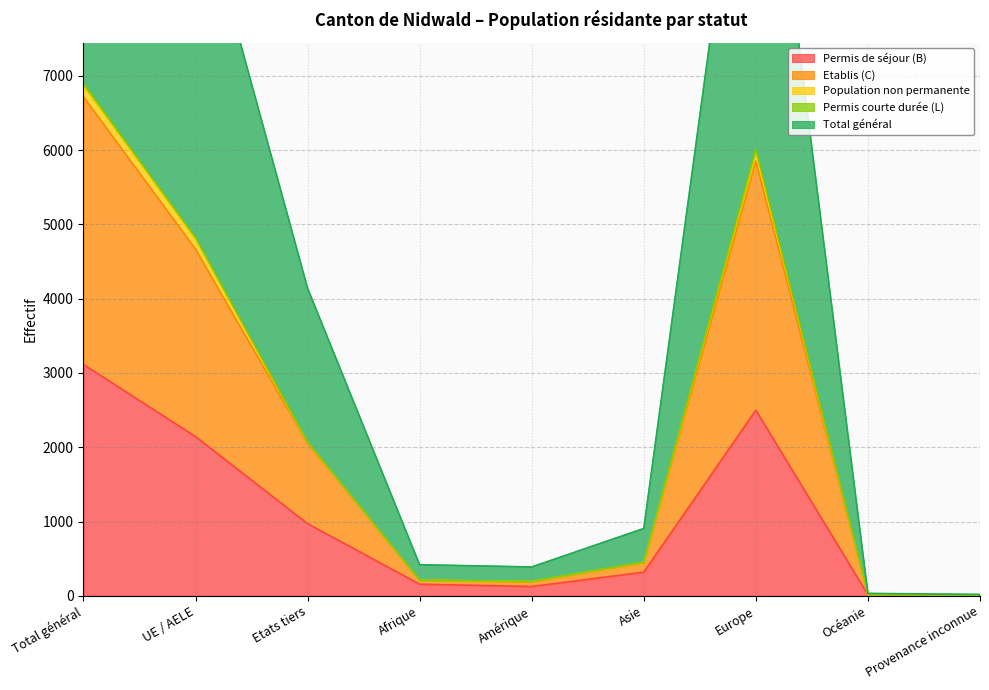

What is the label of the 6th point from the right?

Afrique